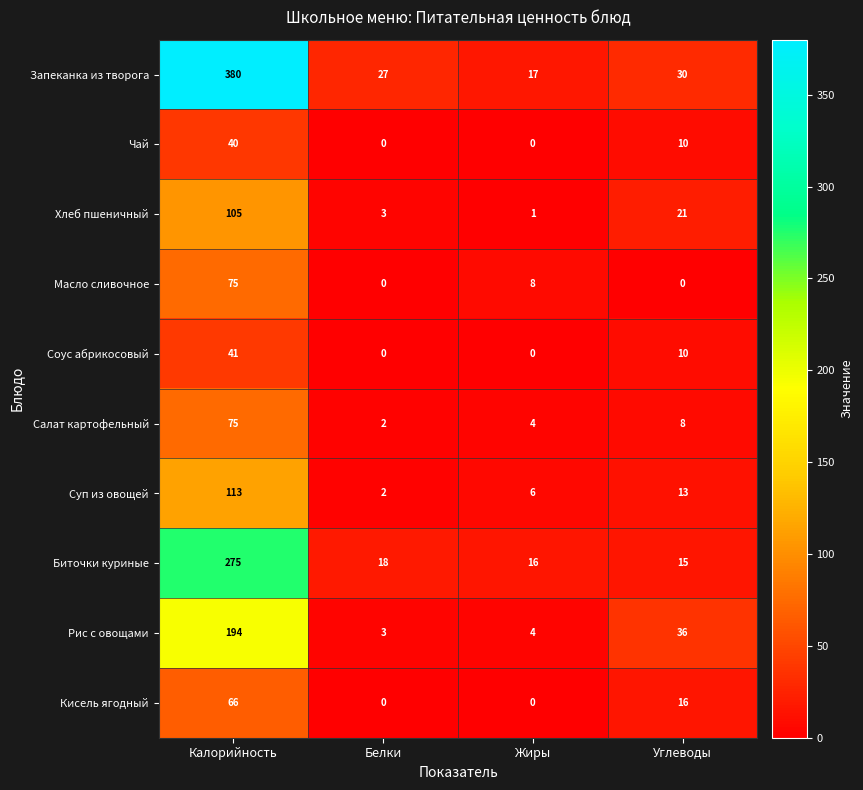

Which series has the widest spread of values?

Запеканка из творога